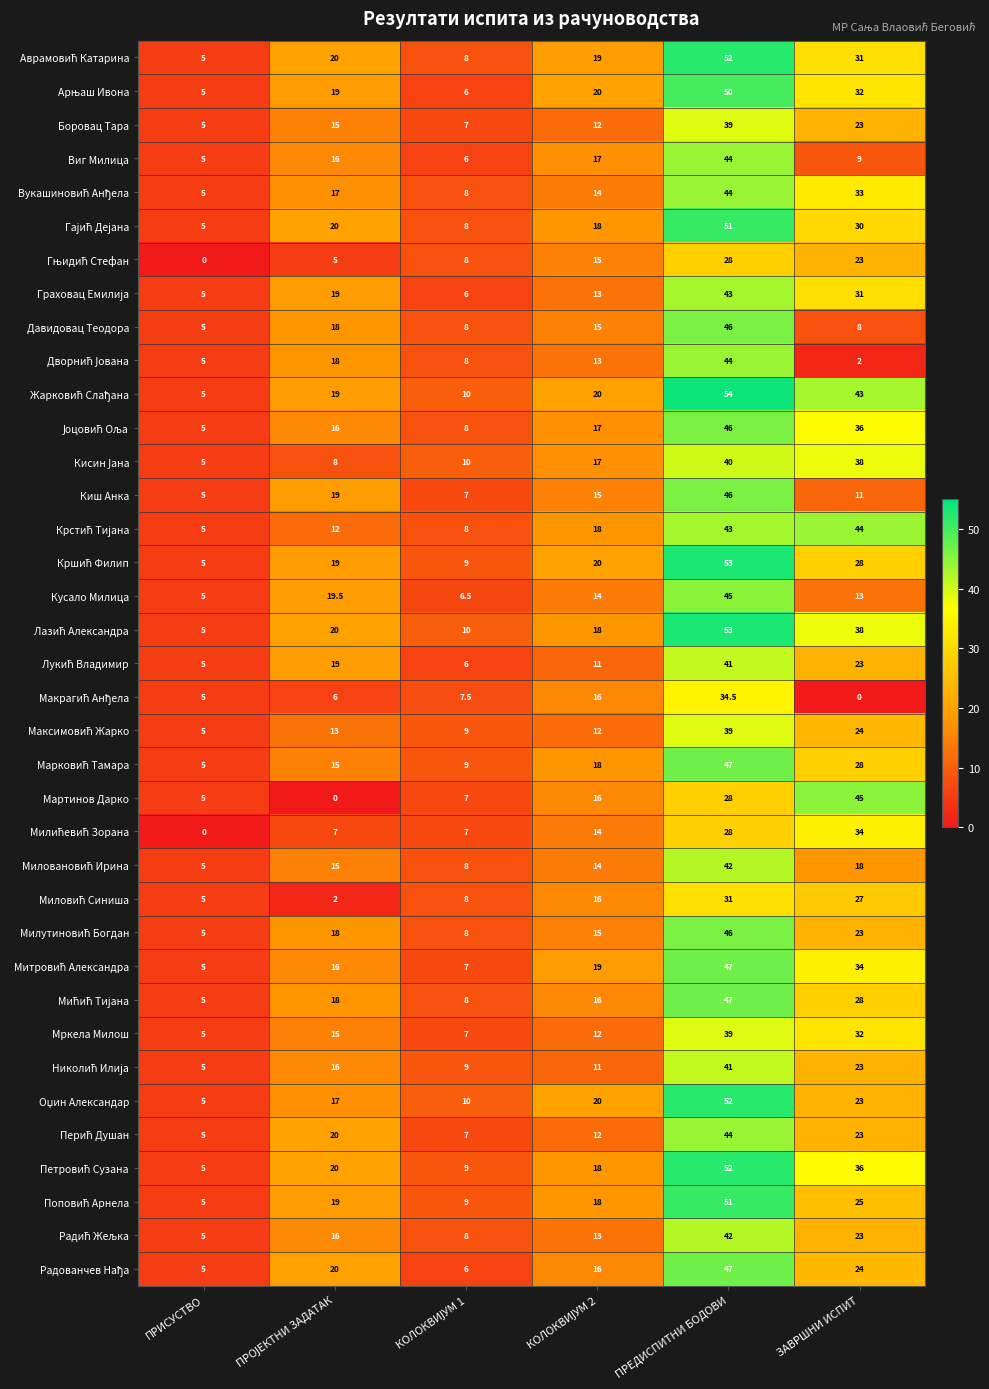

What is the maximum value shown in the chart?

54.0